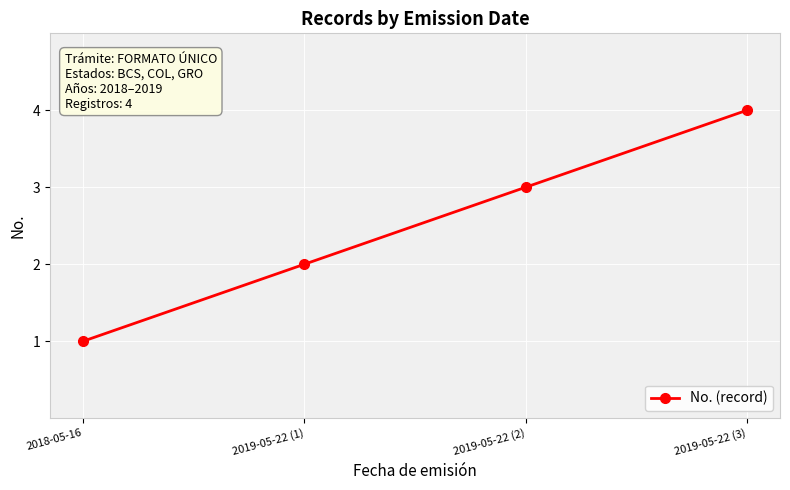

Rank the categories by value from highest to lowest.

2019-05-22 (3), 2019-05-22 (2), 2019-05-22 (1), 2018-05-16